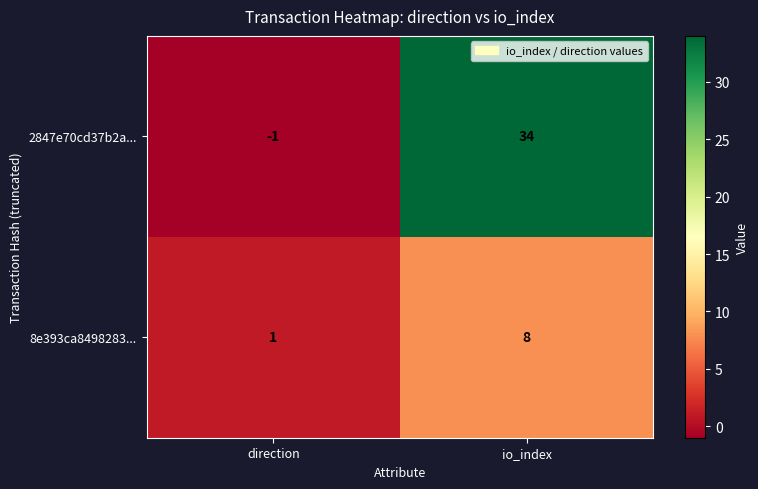

Reading right to left, transcribe all the data shown in this chart.

2847e70cd37b2a...: io_index=34	direction=-1
8e393ca8498283...: io_index=8	direction=1